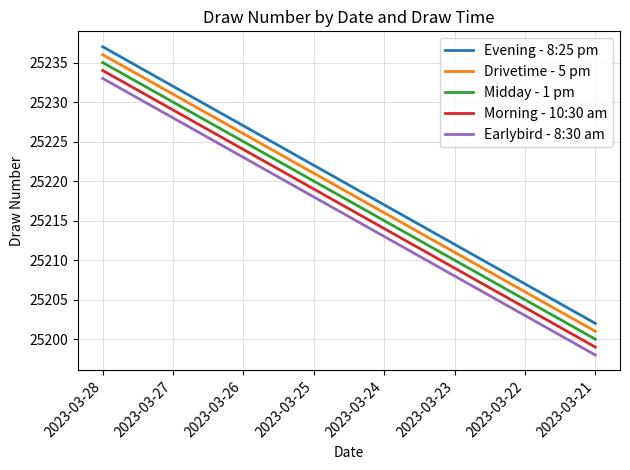

What is the difference between the highest and lowest values at 2023-03-24?

4